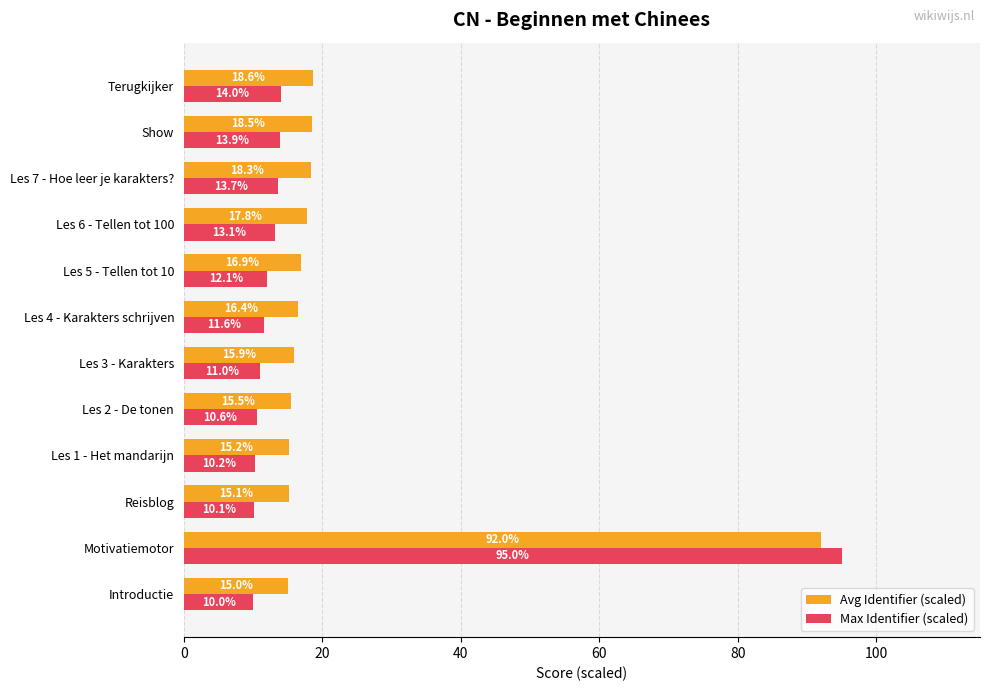

At which category is the sum across all series the highest?

Motivatiemotor